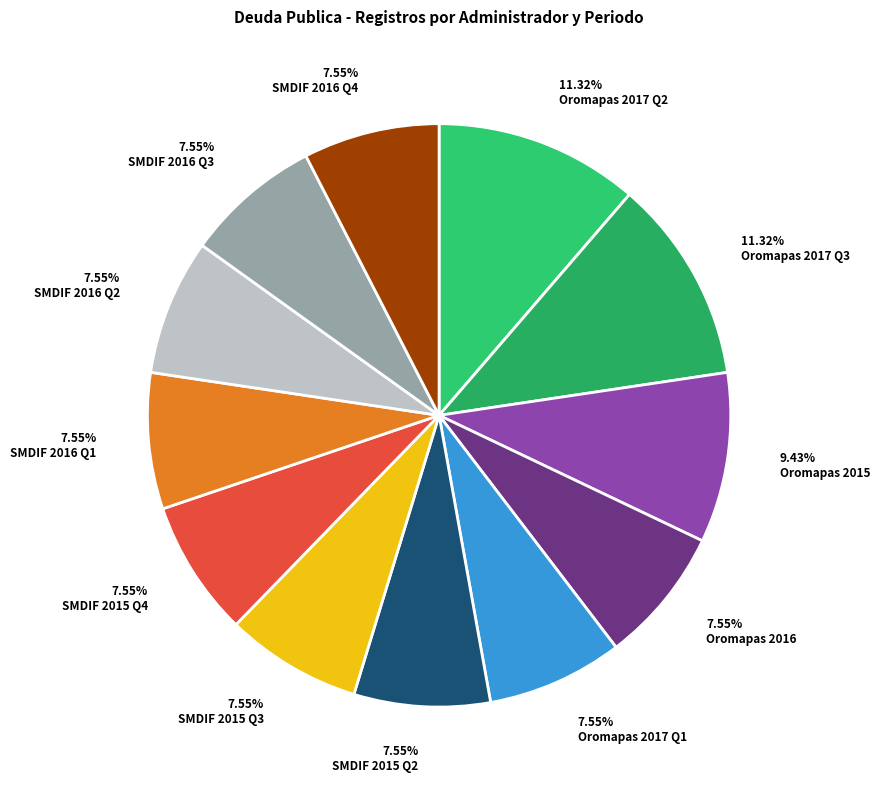

Rank the categories by value from highest to lowest.

2017, 2017, 2015, 2016, 2017, 2015, 2015, 2015, 2016, 2016, 2016, 2017